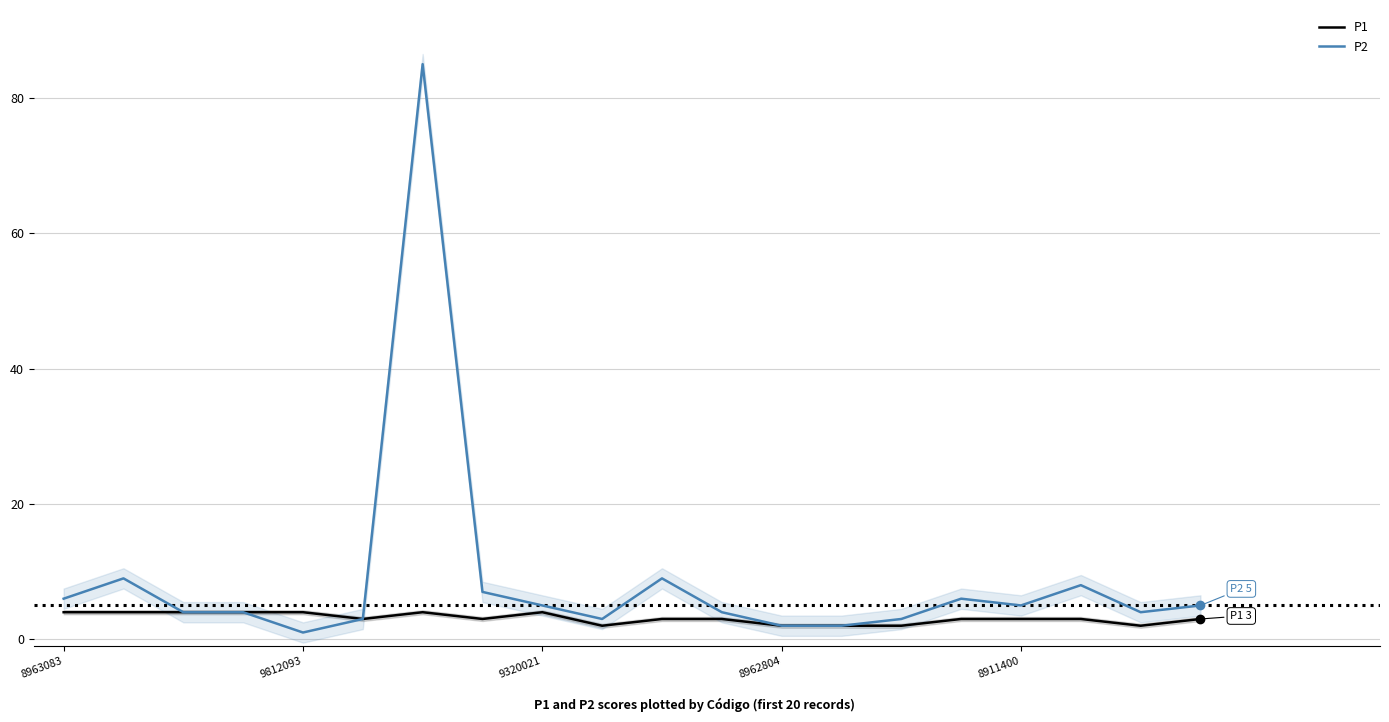

True or false: P2 has a value of 1 at 9812093.

True